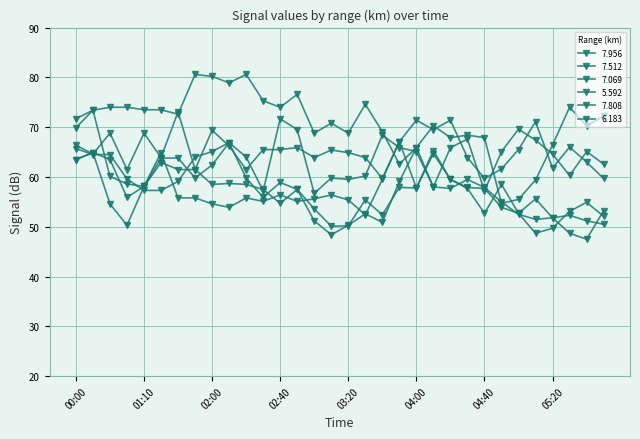

Where does the 7.808 series first go above 57?

00:00